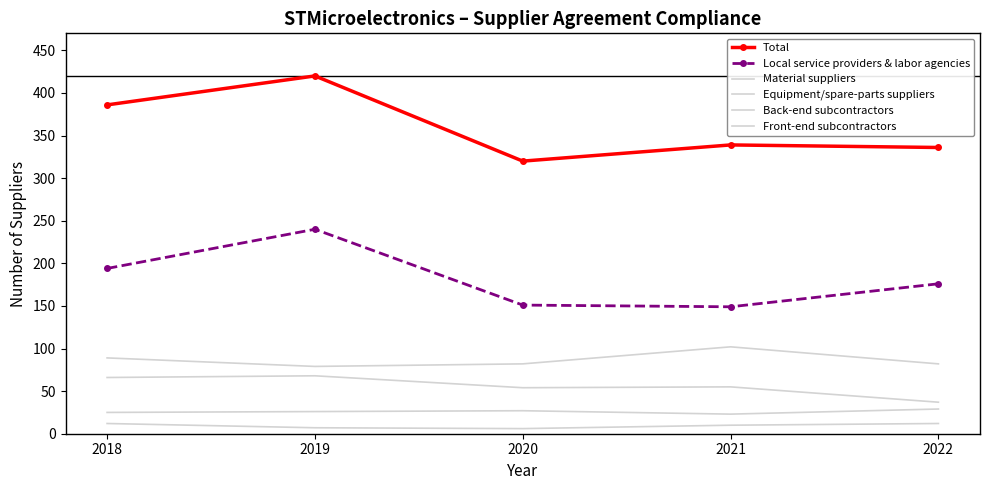

What is the spread (max minus min) of values at 2020?

314